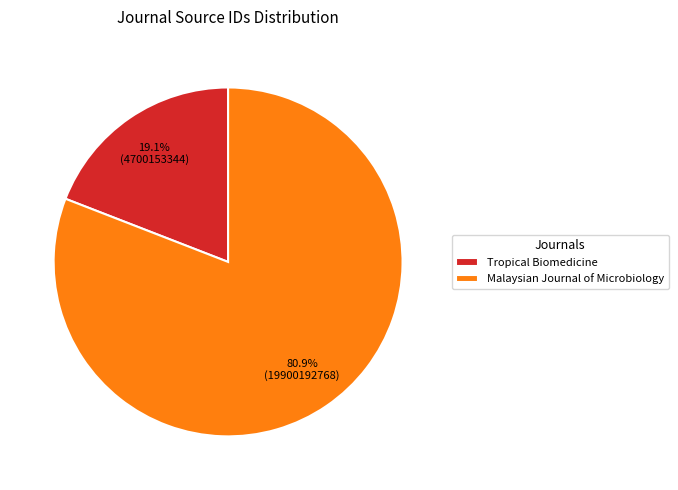

Is it true that Tropical Biomedicine is 34% of the pie?

False